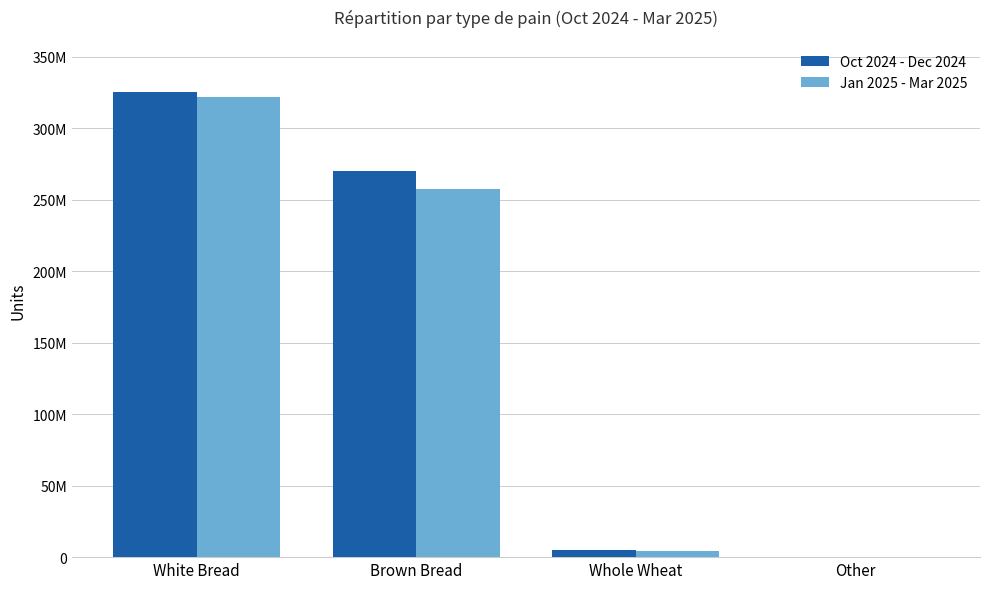

Are the bars grouped side by side (vs. stacked)?

Yes